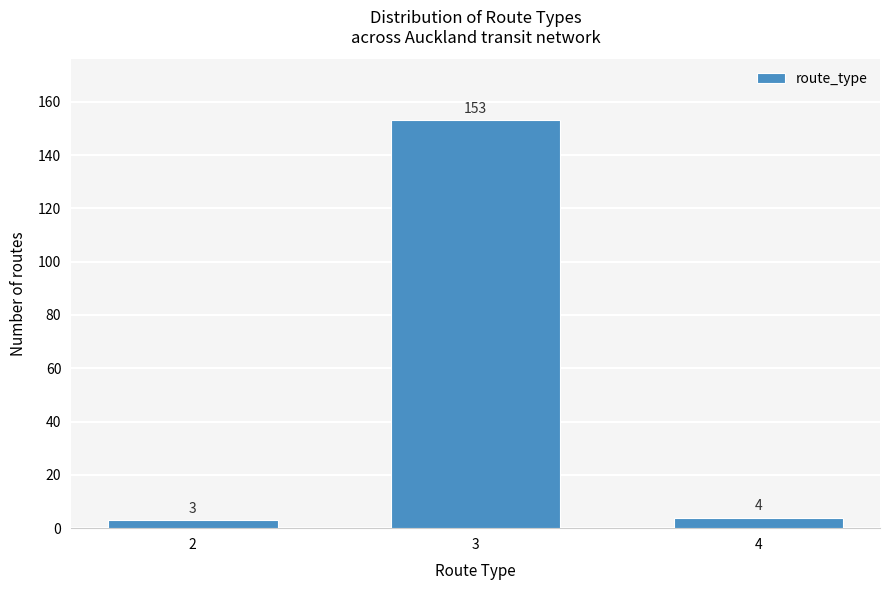

Reading left to right, extract all data points from this chart.

2=3	3=153	4=4